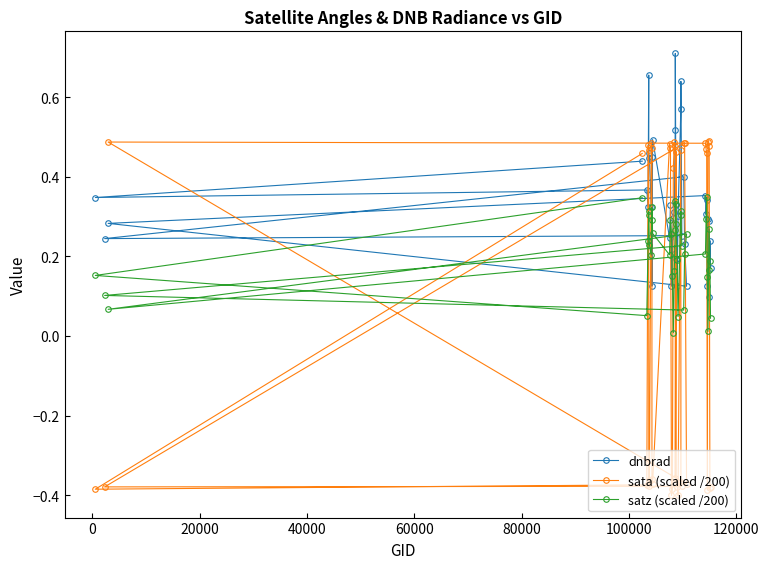

What are all the series names shown in the legend?

dnbrad, sata (scaled /200), satz (scaled /200)